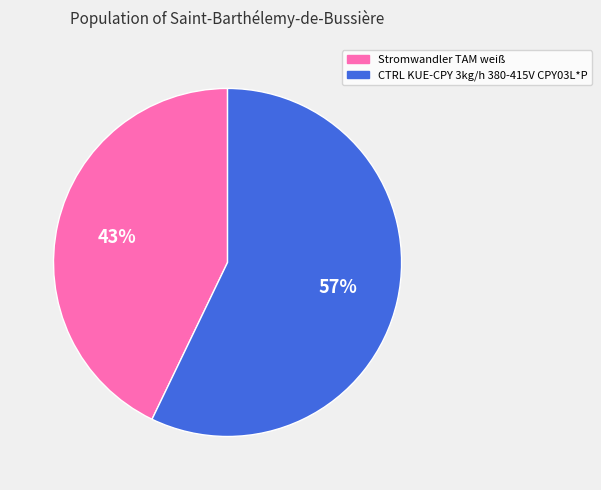

To the nearest percent, what is the average slice percentage?

50%